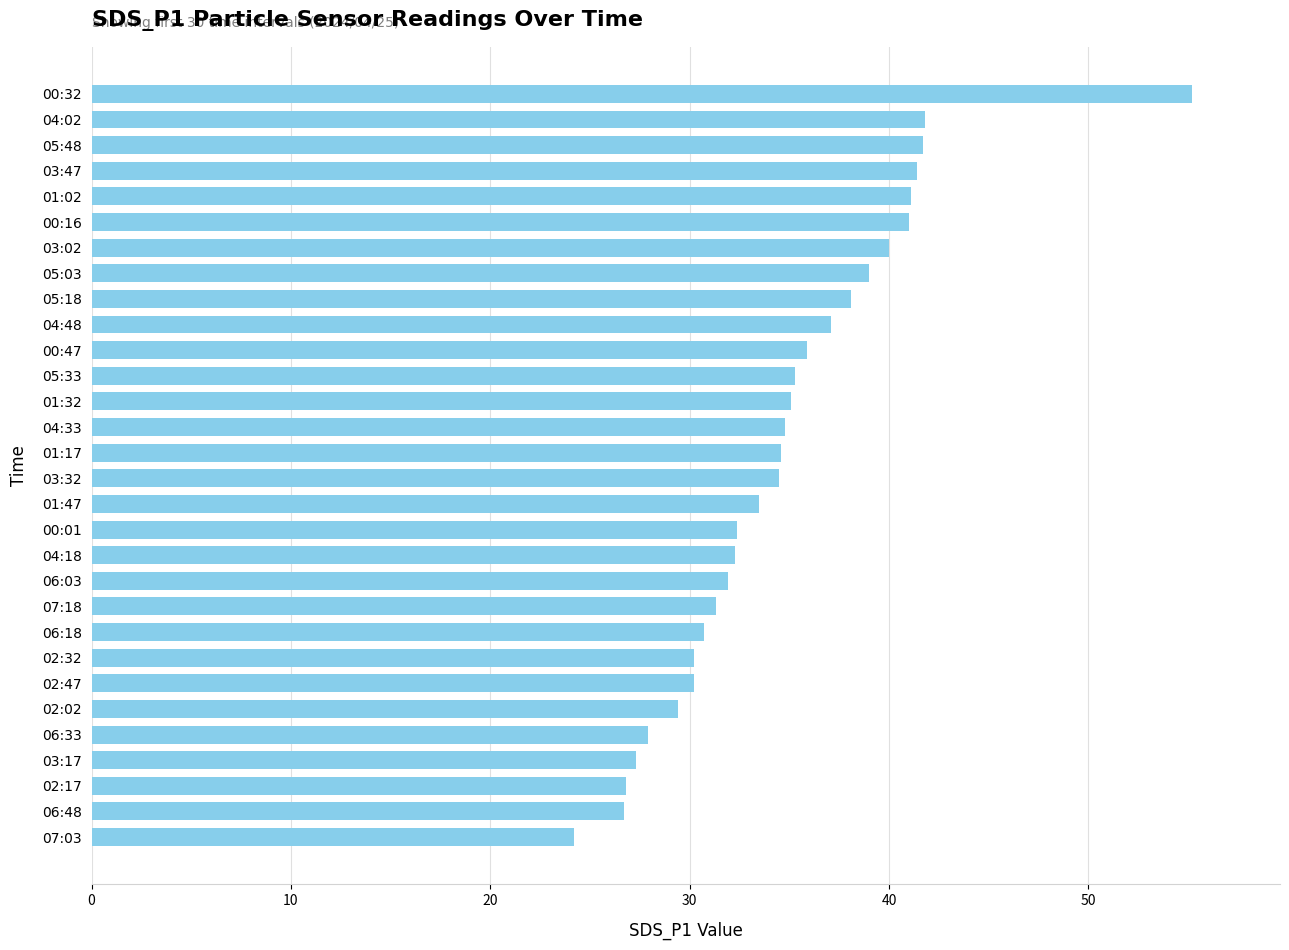

True or false: the data shows 70.5 at 01:02.

False